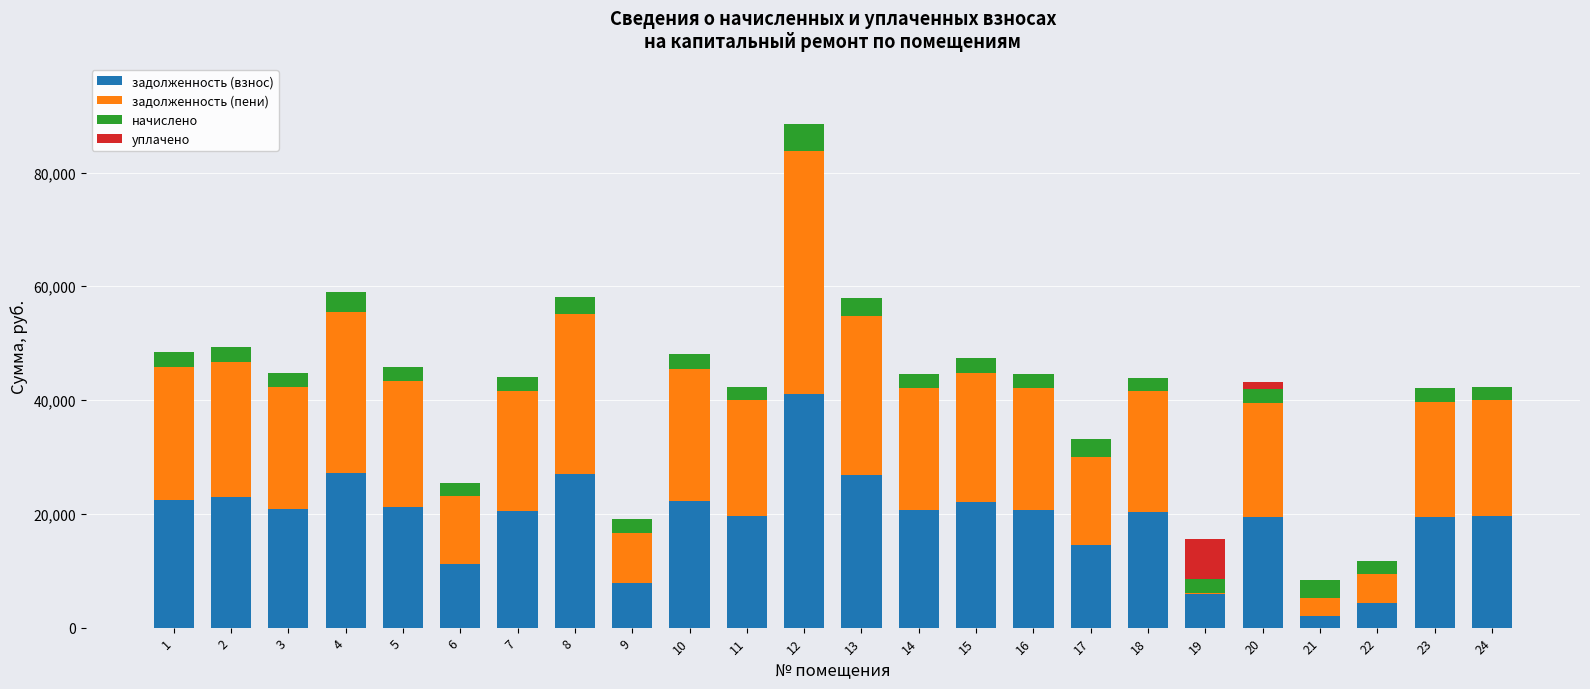

What is the highest value of the задолженность (взнос) series?

41096.3